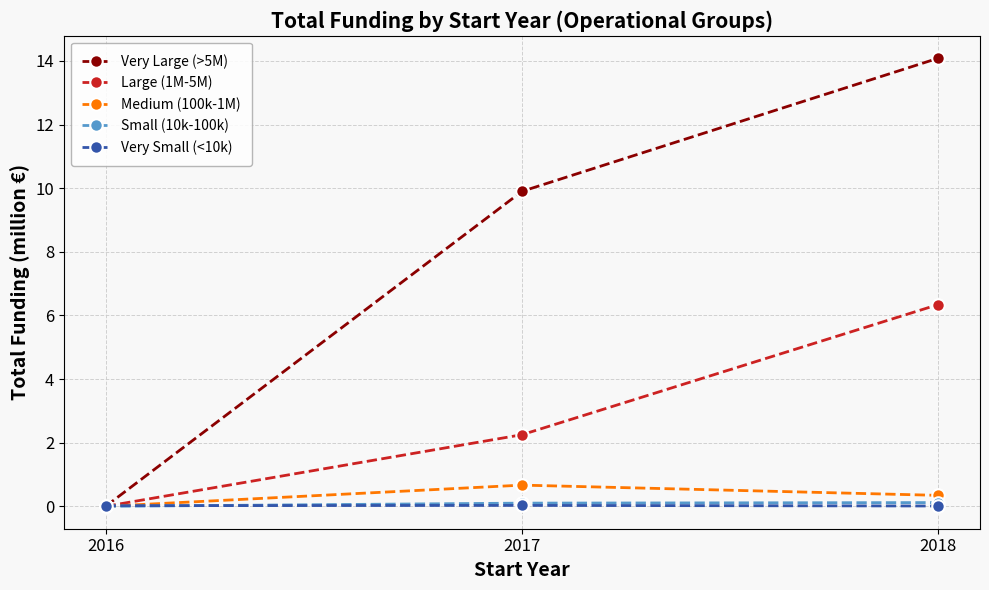

What is the sum of all Medium (100k-1M) values?

1.0